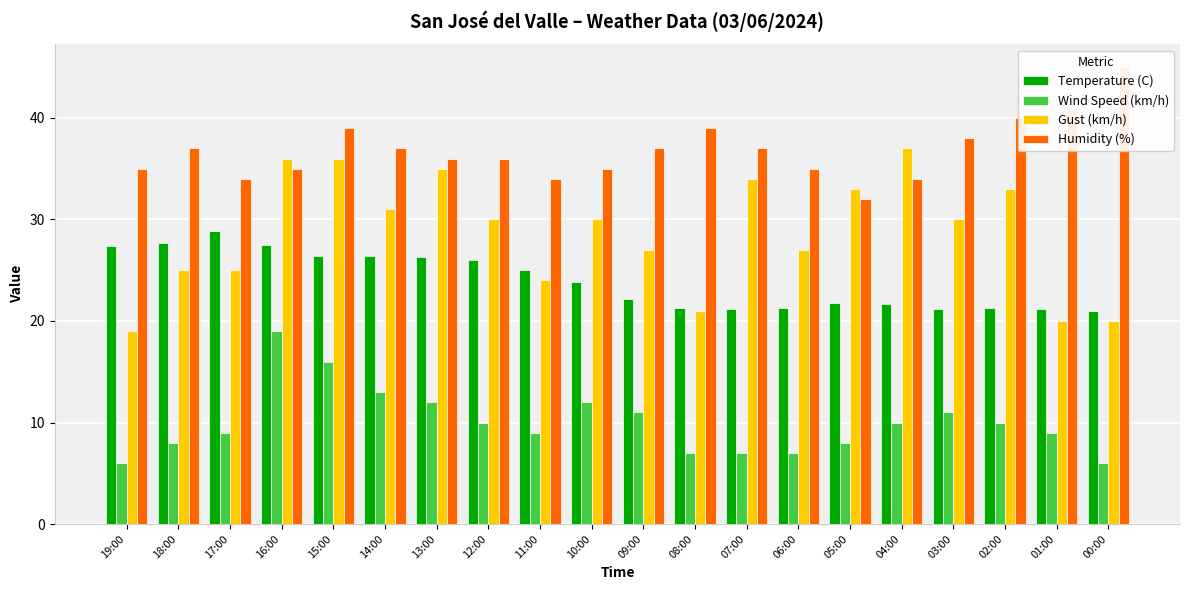

At 01:00, list the series in order from largest to smallest.

Humidity (%), Temperature (C), Gust (km/h), Wind Speed (km/h)